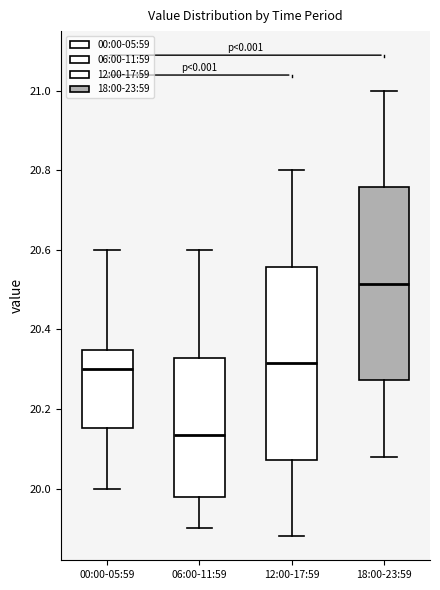

Reading left to right, transcribe this box plot: for each box, give where its median line is, the range the box spans, and where its two whiskers end, as read against the y-axis. The values are not printed on the chart, so give them approximately, as read against the axis.

00:00-05:59: median 20.30, box 20.16 to 20.34, whiskers 20.00 to 20.60
06:00-11:59: median 20.14, box 19.98 to 20.32, whiskers 19.90 to 20.60
12:00-17:59: median 20.32, box 20.08 to 20.56, whiskers 19.88 to 20.80
18:00-23:59: median 20.52, box 20.28 to 20.76, whiskers 20.08 to 21.00